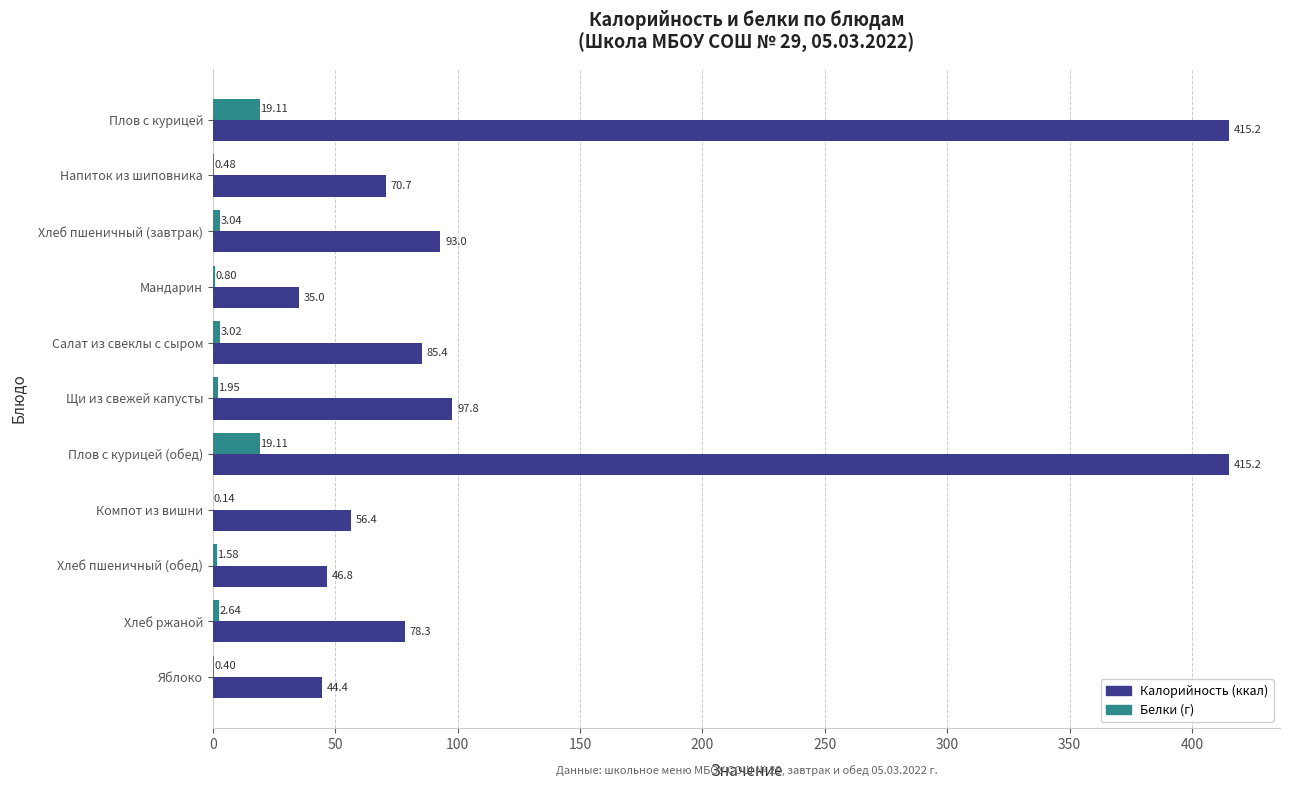

What is the total value across all series at Плов с курицей (обед)?

434.3